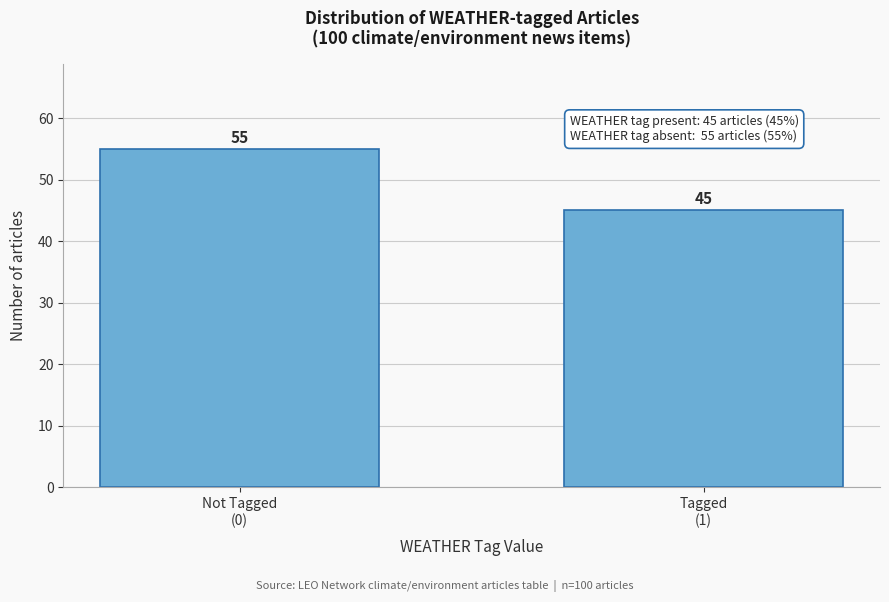

Reading right to left, list all the values displayed in this chart.

45	55